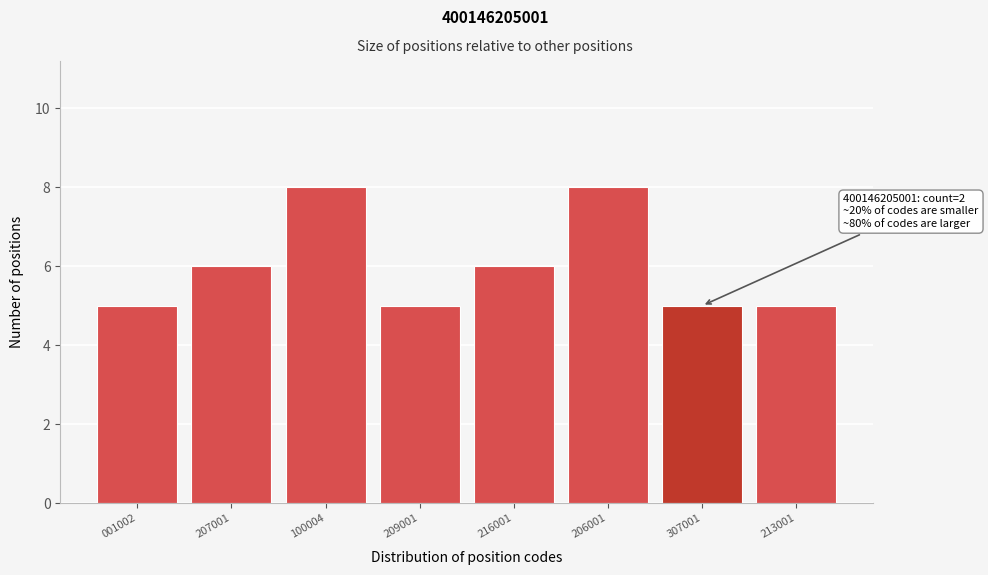

Reading left to right, transcribe all the data shown in this chart.

001002=5	207001=6	100004=8	209001=5	216001=6	206001=8	307001=5	213001=5